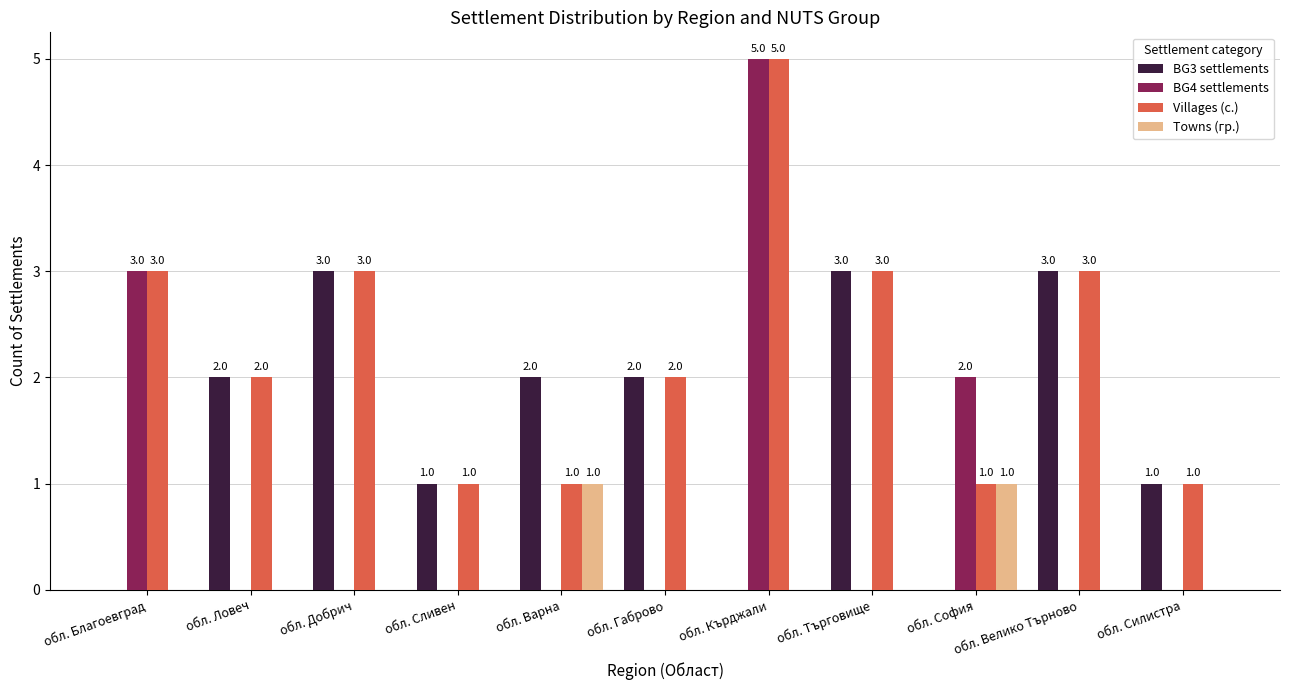

How many BG4 settlements values are between 0 and 2?

9